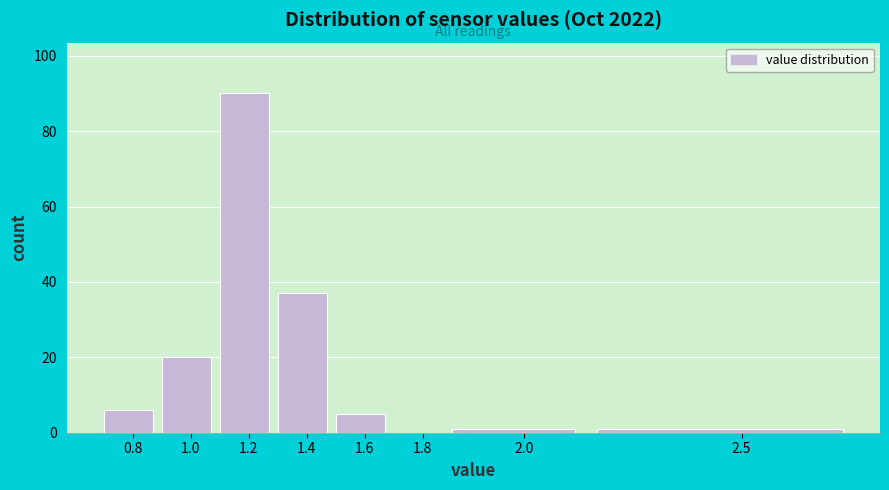

The value at 1.0 is 20. True or false?

True